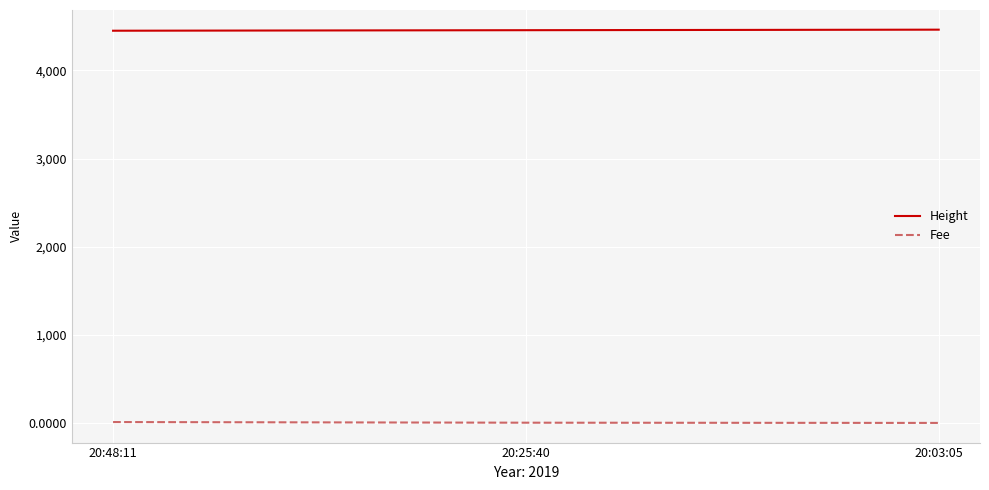

What is the minimum value for Height?

4451.0